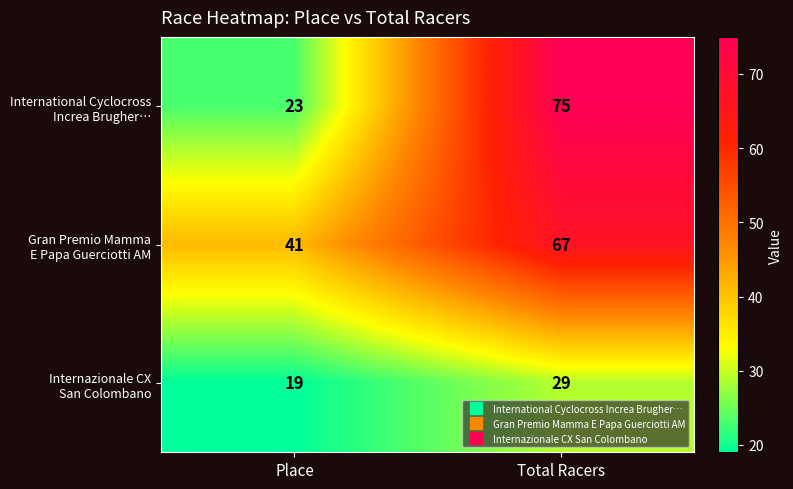

Which category has the lowest value across all series?

Place